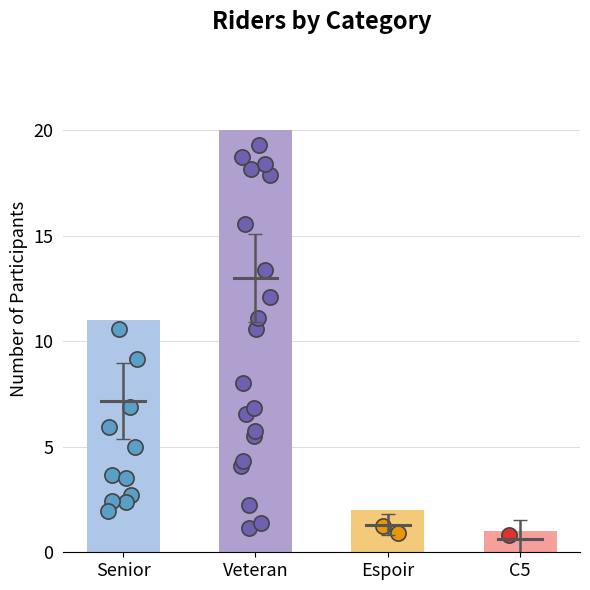

What is the ratio of the value at Senior to the value at Espoir?

5.5